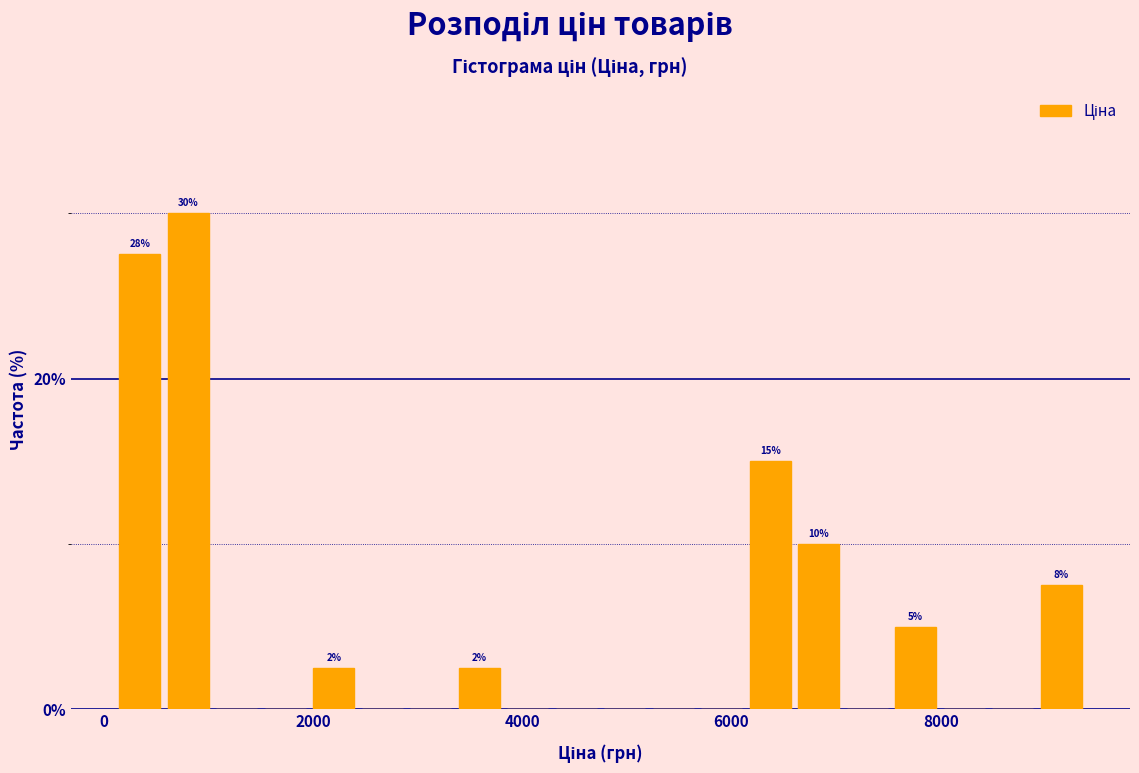

Read against the x-axis, roughly where is the centre of the tallest bar?

800